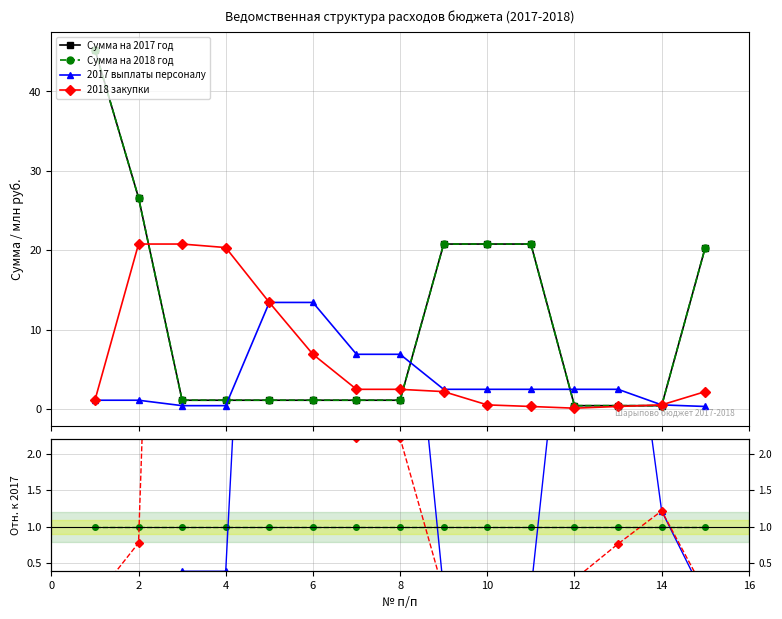

How many times do Сумма на 2017 год and Сумма на 2018 год cross each other?

2